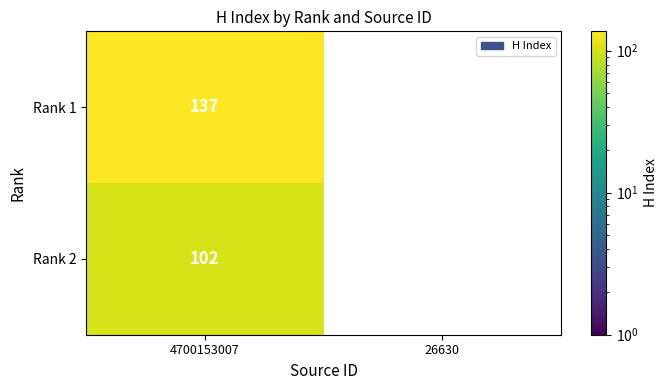

What is the maximum value shown in the chart?

137